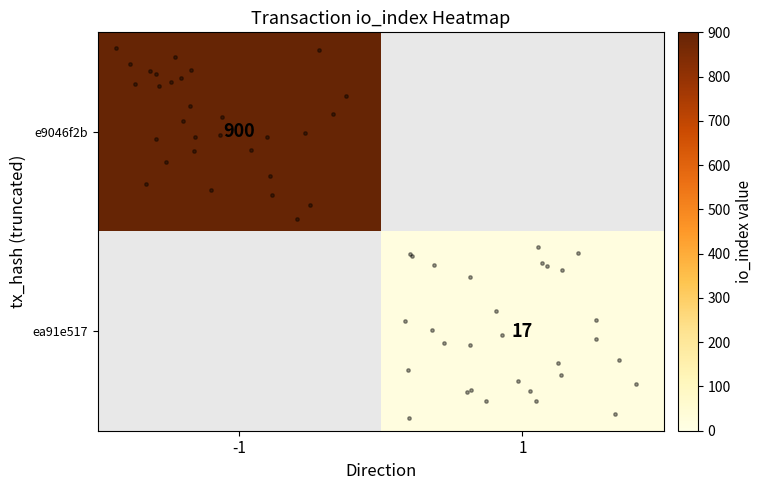

Reading right to left, transcribe all the data shown in this chart.

e9046f2b: io_index=900	direction=-1
ea91e517: io_index=17	direction=1